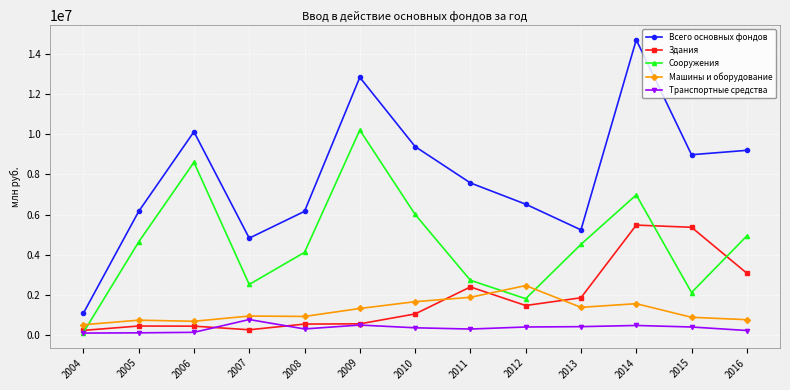

The value of Сооружения at 2015 is 3005894. True or false?

False